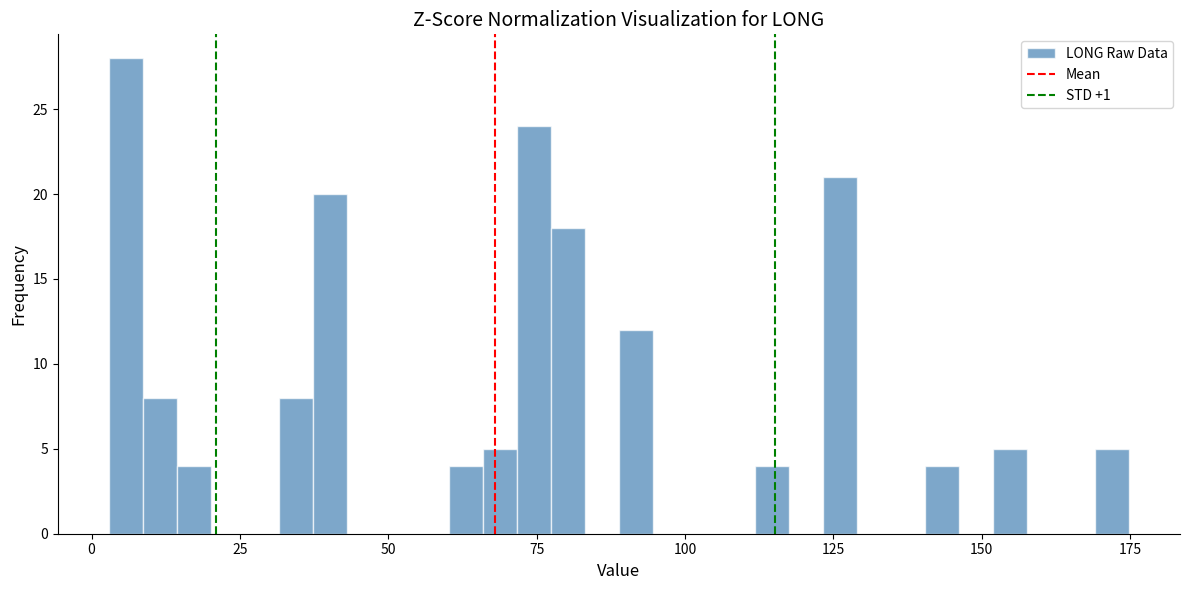

Read against the x-axis, roughly where is the centre of the tallest bar?

5